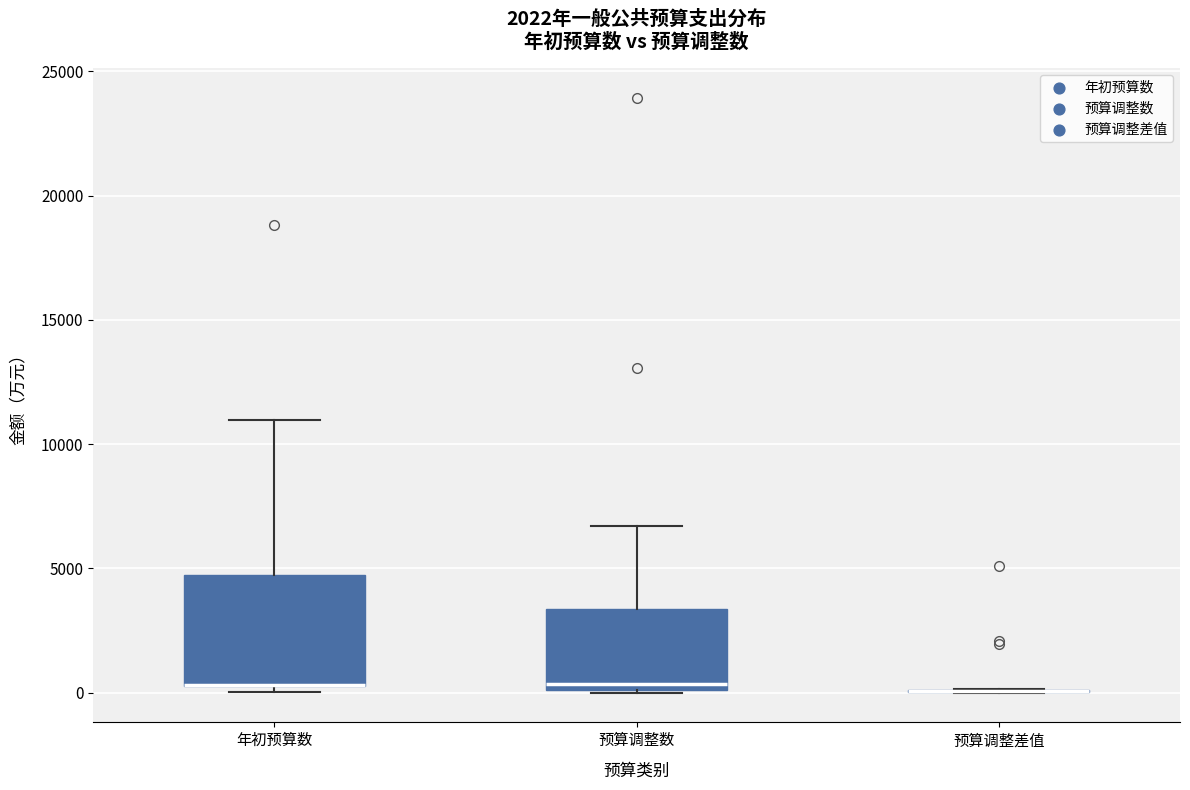

Which box is the tallest, from its lower edge to its upper edge?

年初预算数